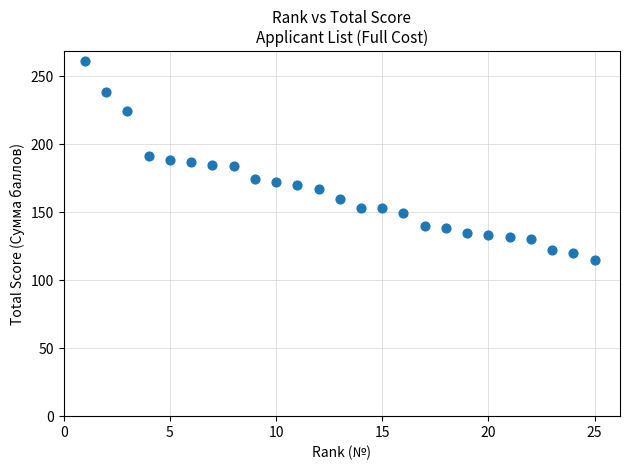

What is the range of Y values (max minus min)?

146